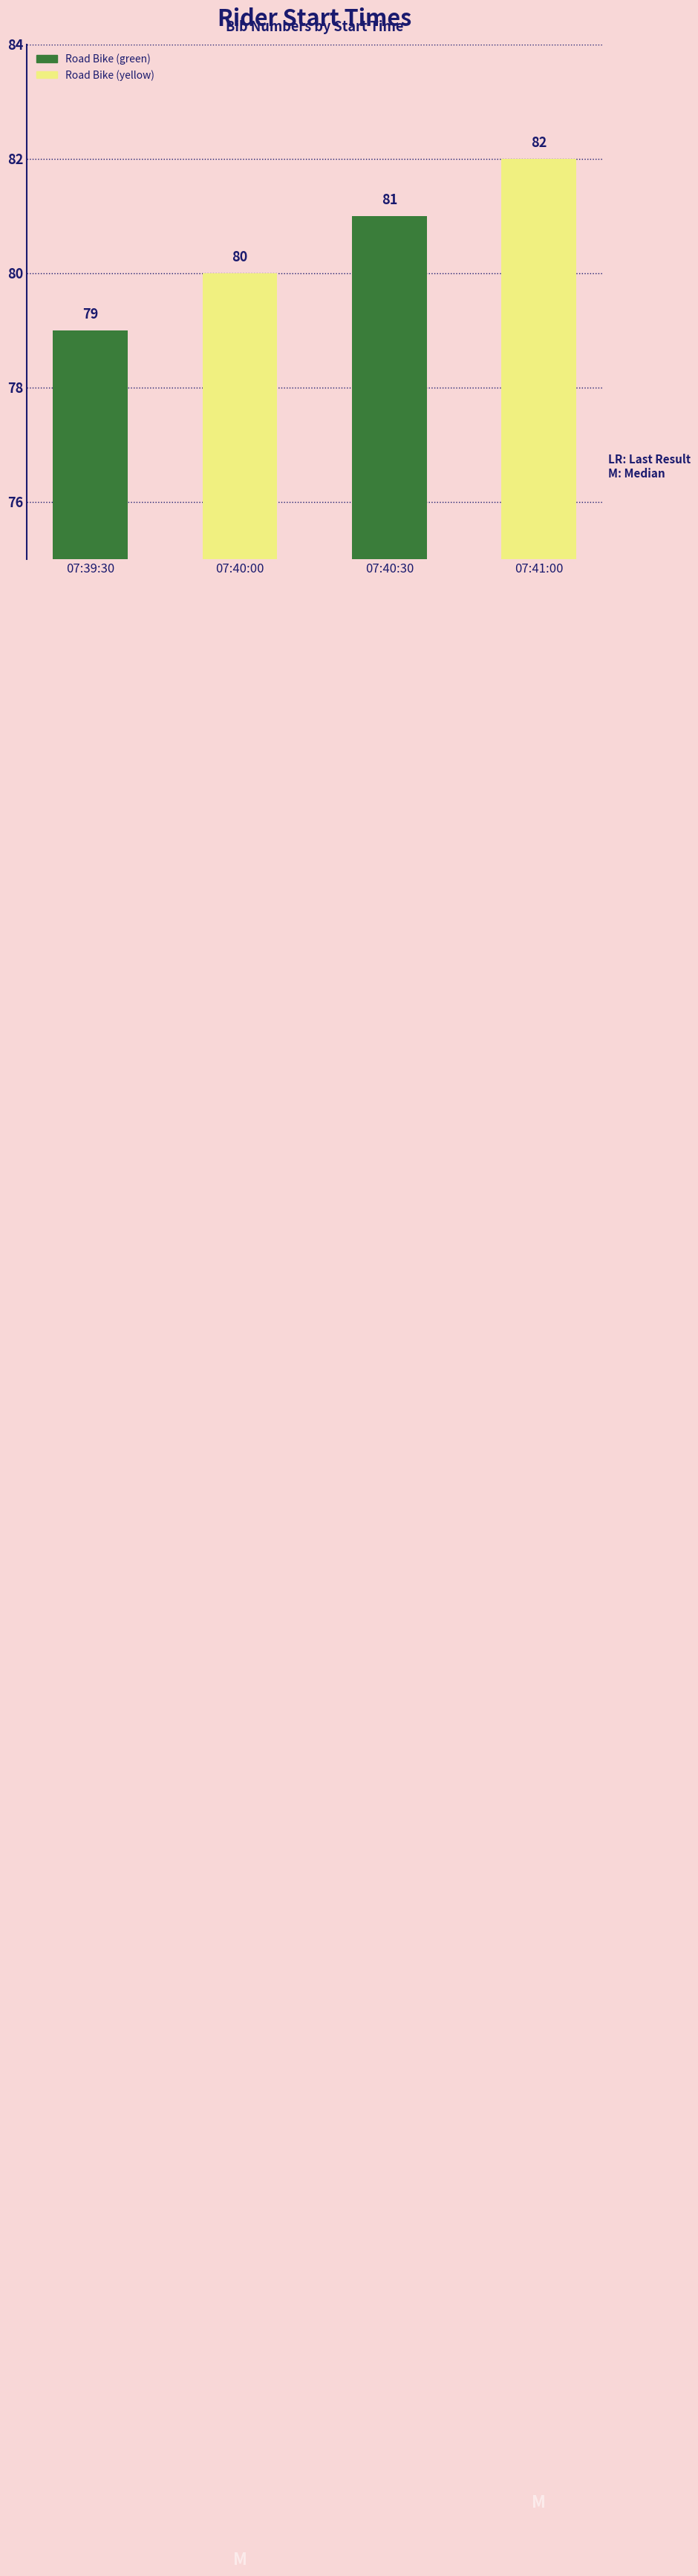

What is the difference between the second highest and second lowest values?

1